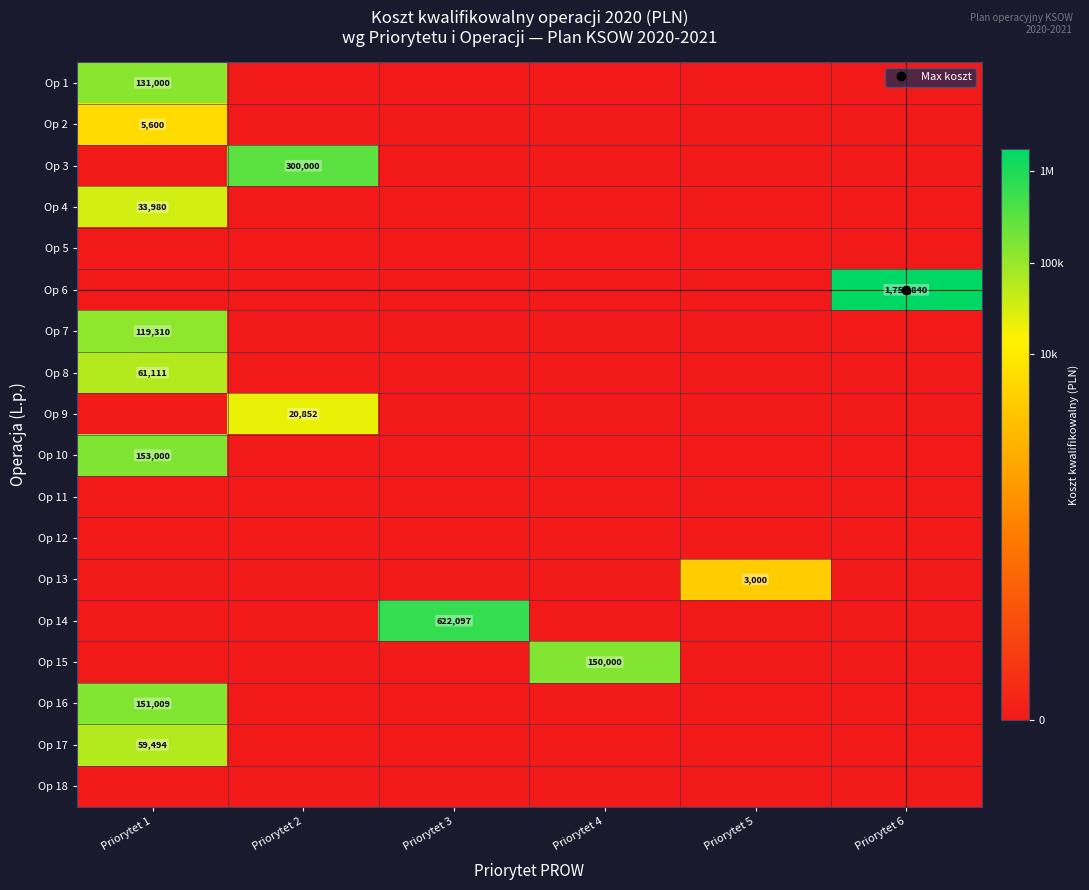

The Op 7 series shows 0.0 at Priorytet 5. True or false?

True